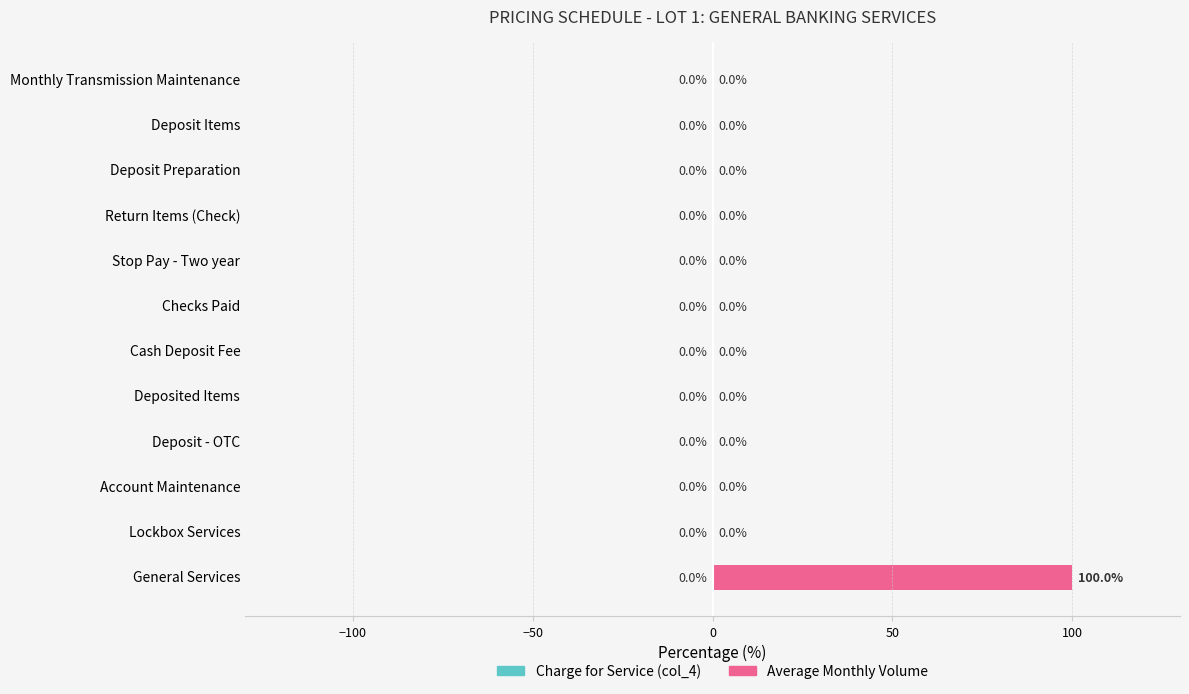

The value at Lockbox Services is -41. True or false?

False